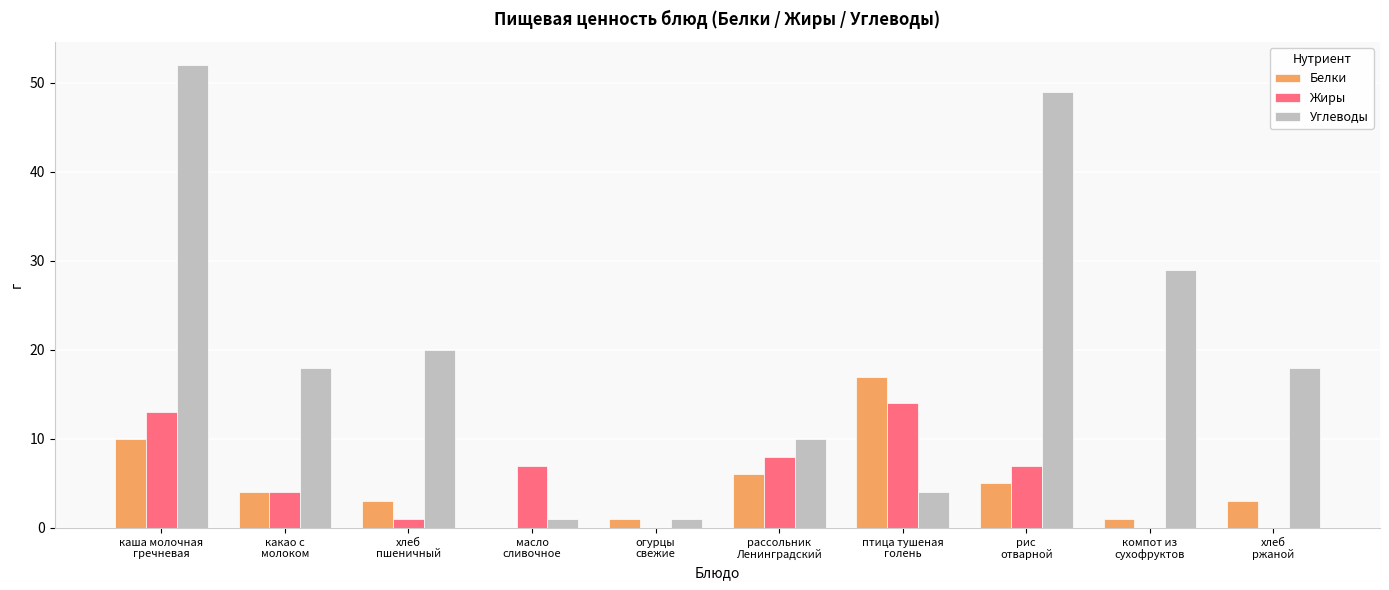

Which series has the largest range (max minus min)?

Углеводы